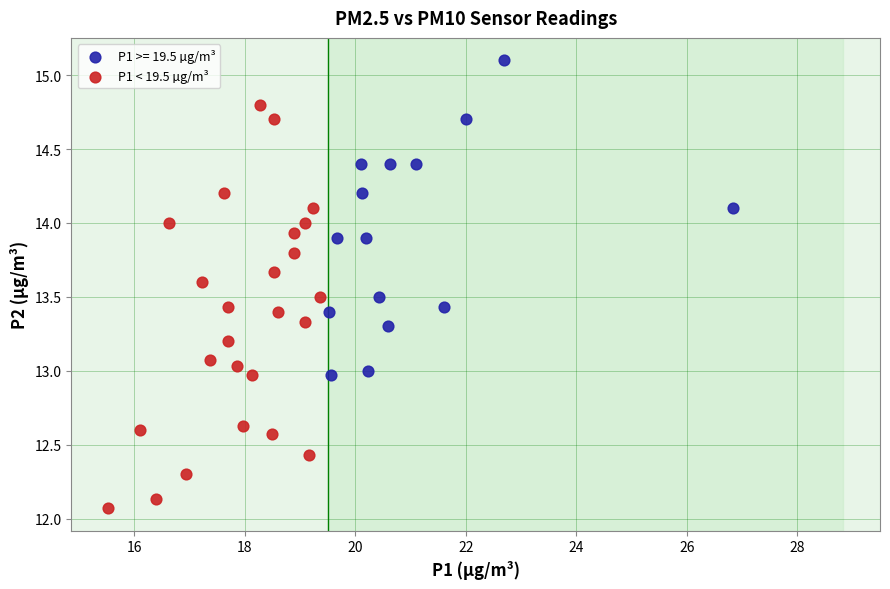

Which series contains the highest Y value?

P1 >= 19.5 µg/m³